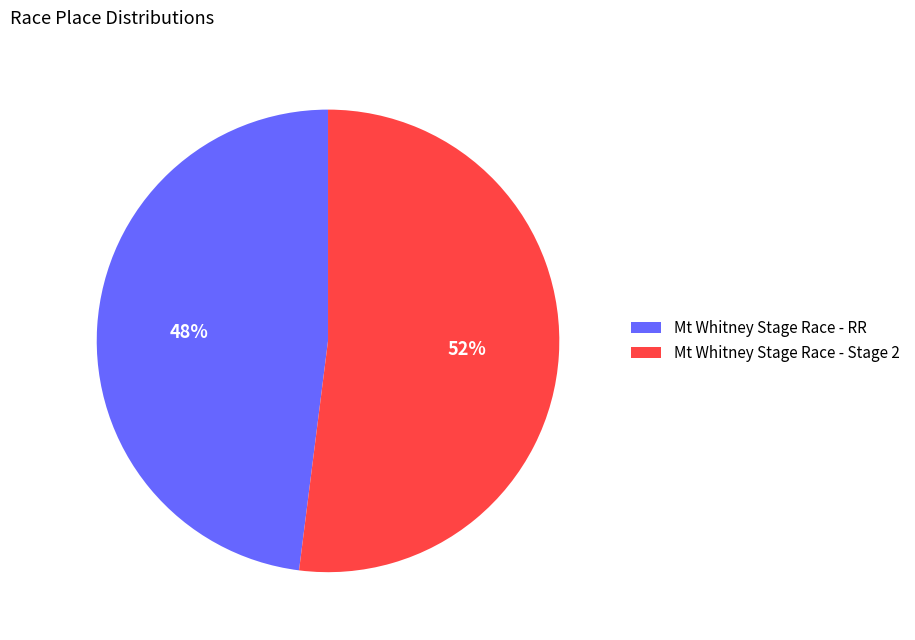

Is the sum of Mt Whitney Stage Race - RR and Mt Whitney Stage Race - Stage 2 greater than half?

Yes